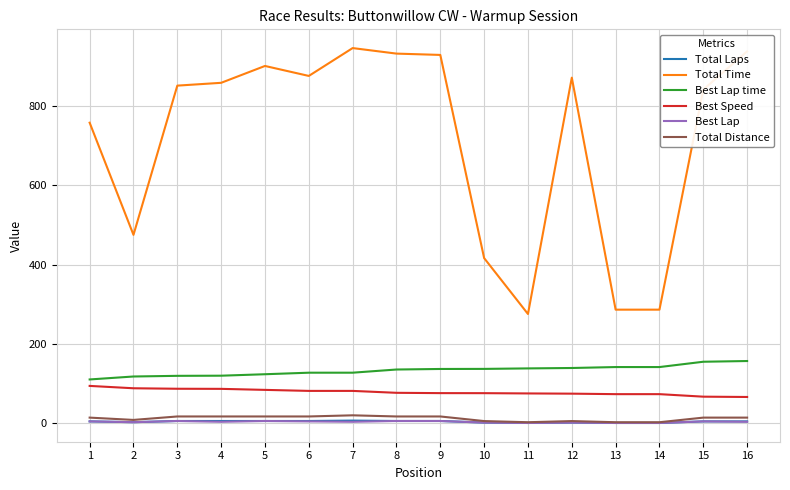

What is the maximum value shown in the chart?

945.2